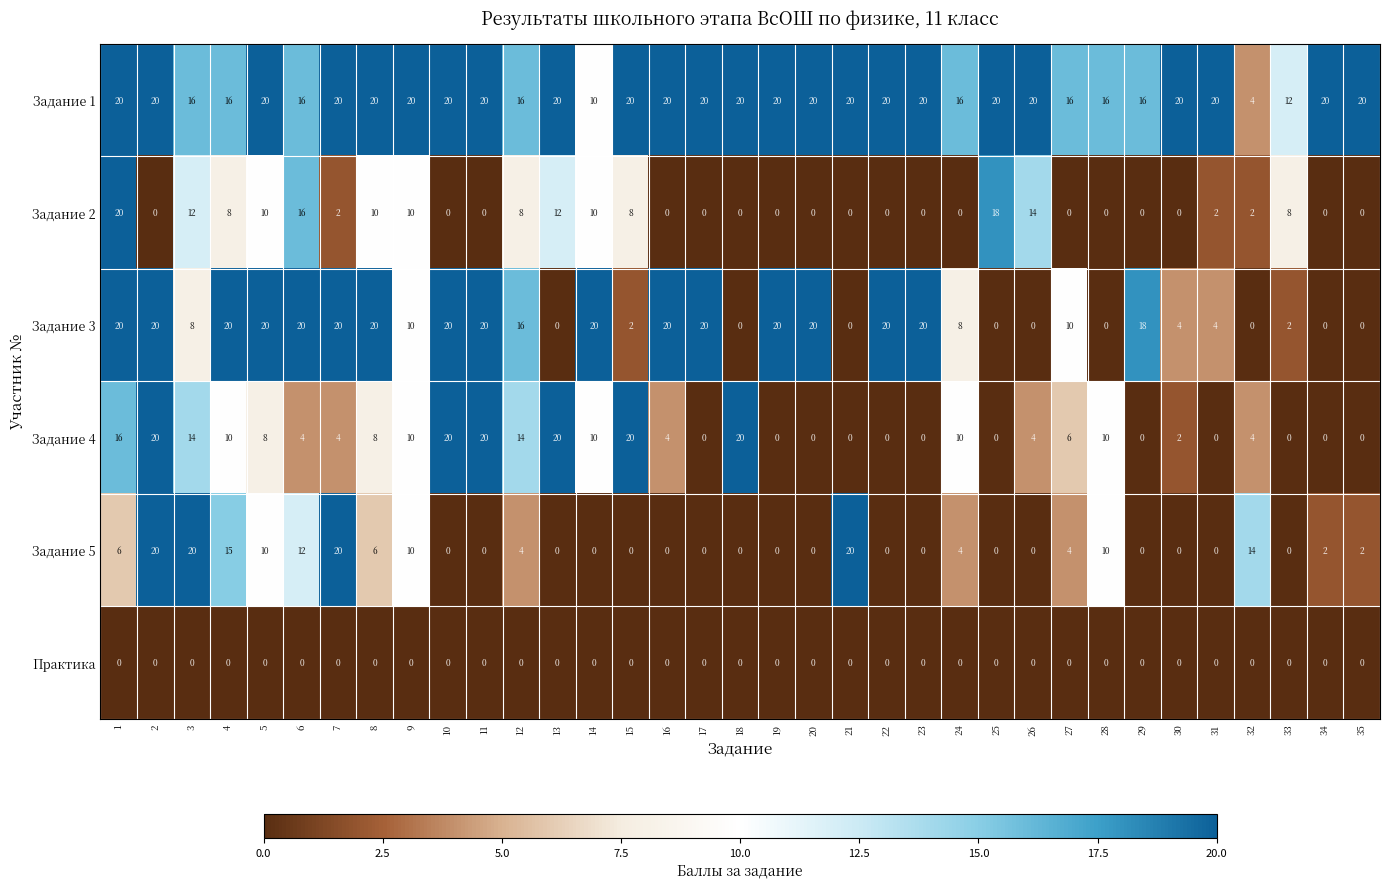

What is the difference between the highest and lowest values at 11?

20